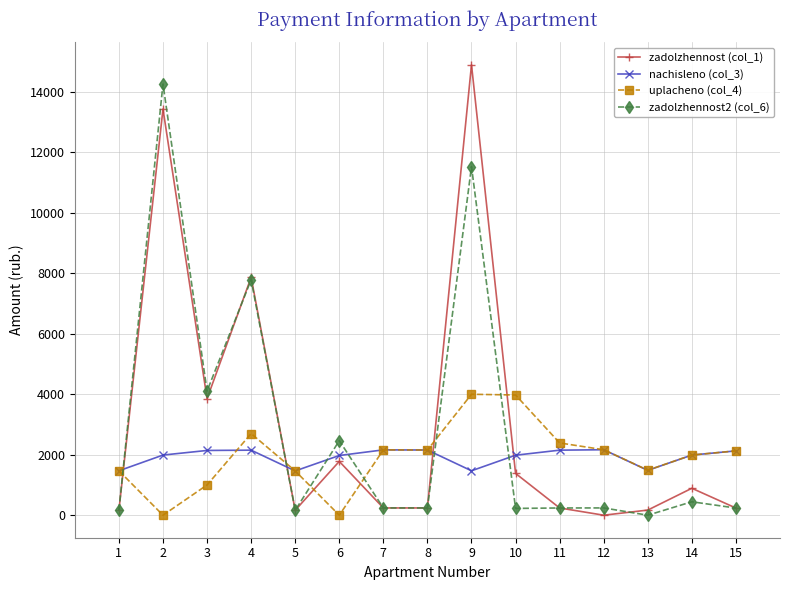

Where is zadolzhennost (col_1) nearest to the value 7448?

4